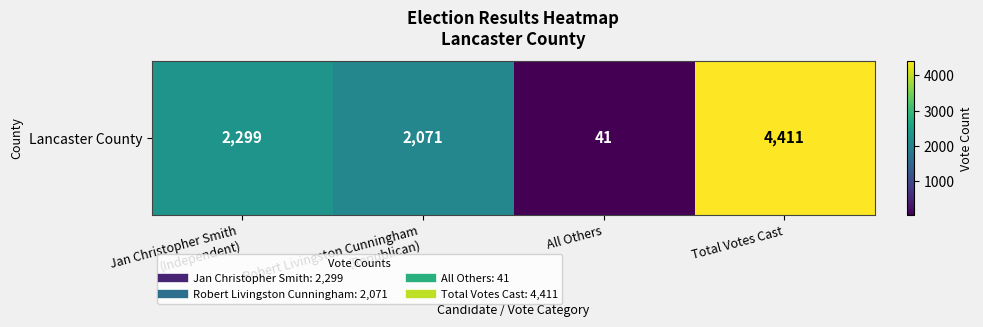

How many values are below 2299?

2